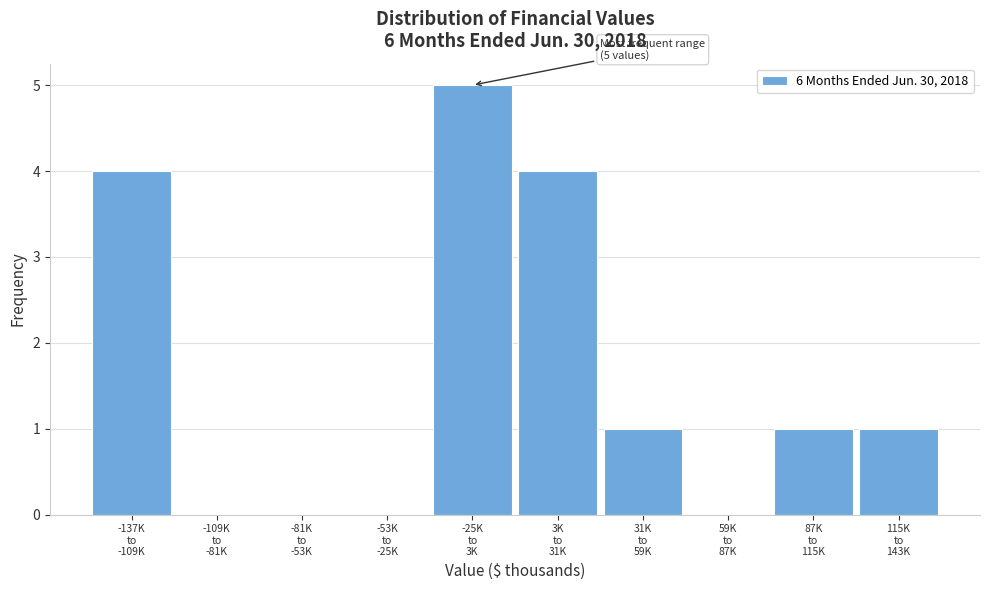

What is the greatest value displayed?

5